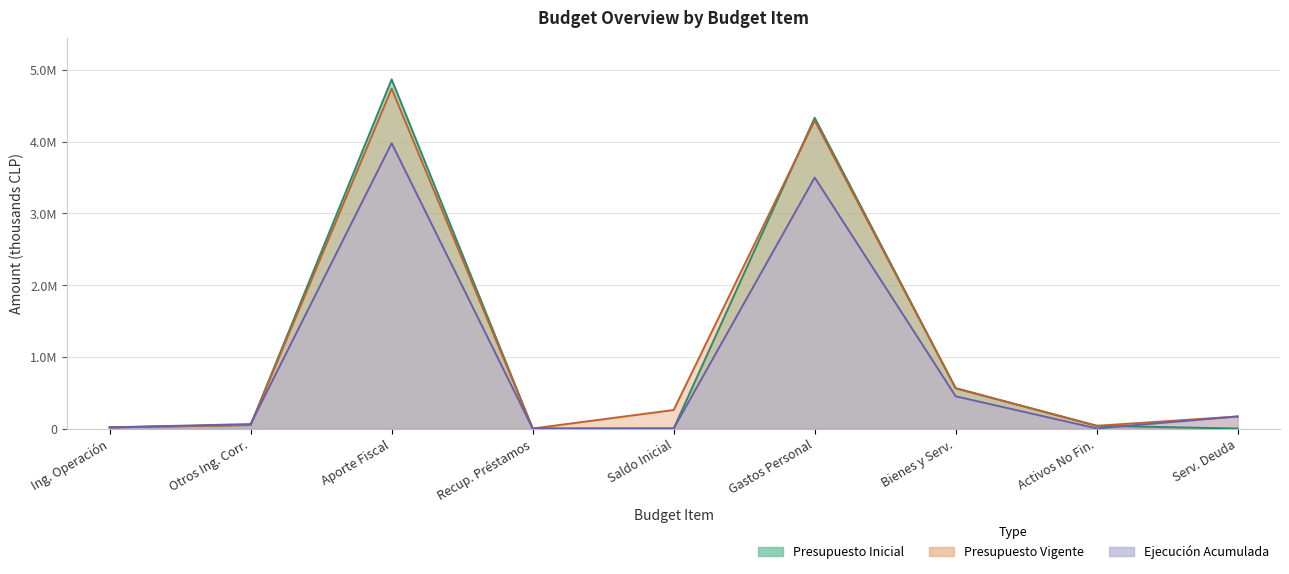

At which category does the chart reach its peak across all series?

Aporte Fiscal